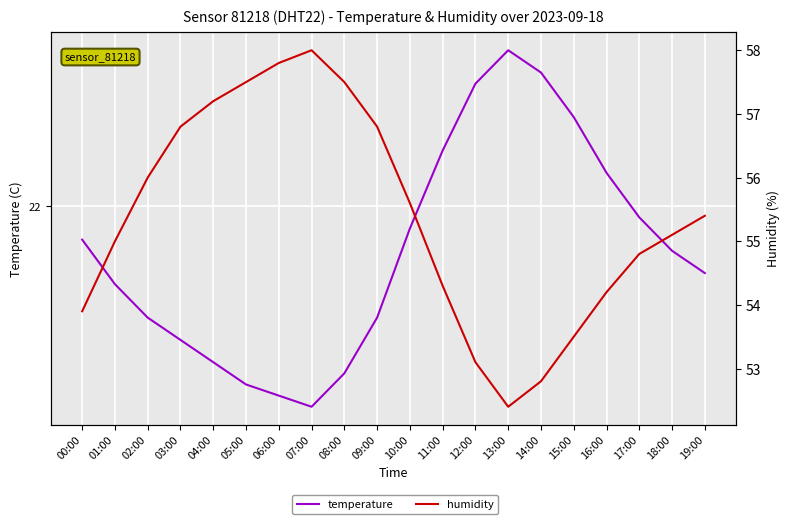

True or false: humidity and temperature intersect in this chart.

False